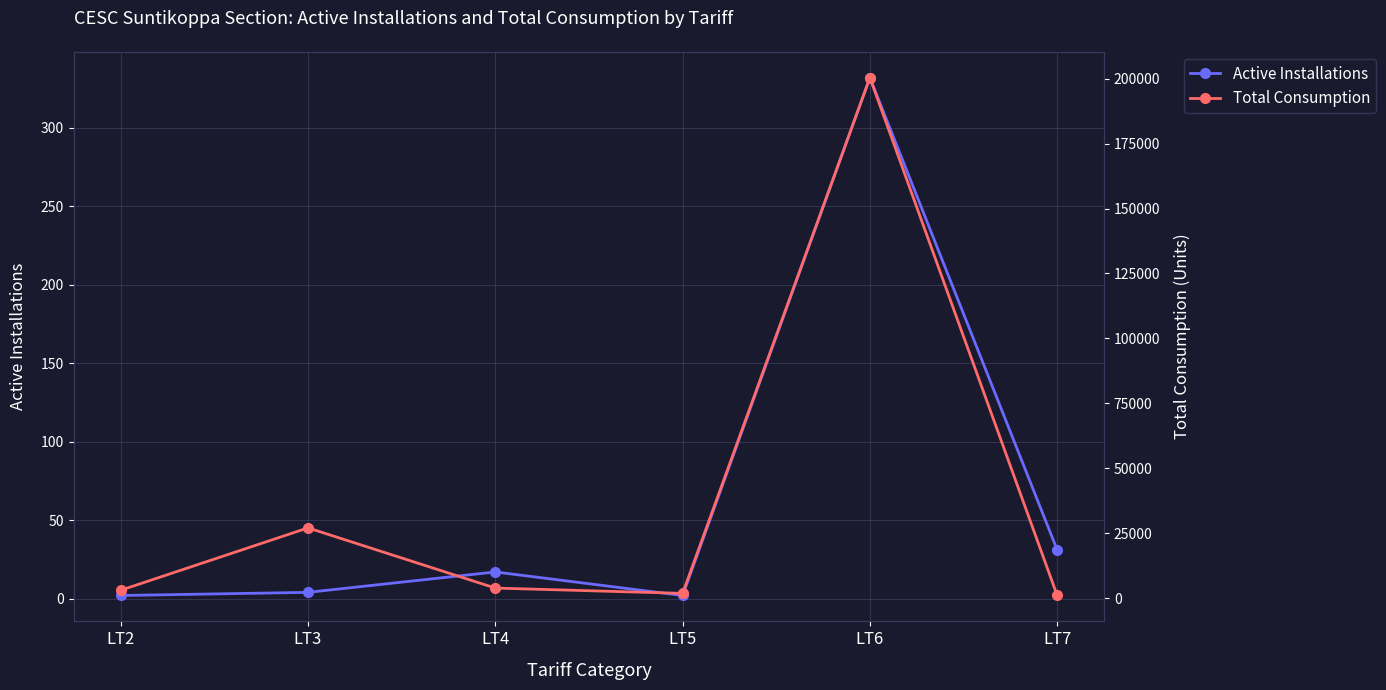

What is the total value across all series at LT6?

200673